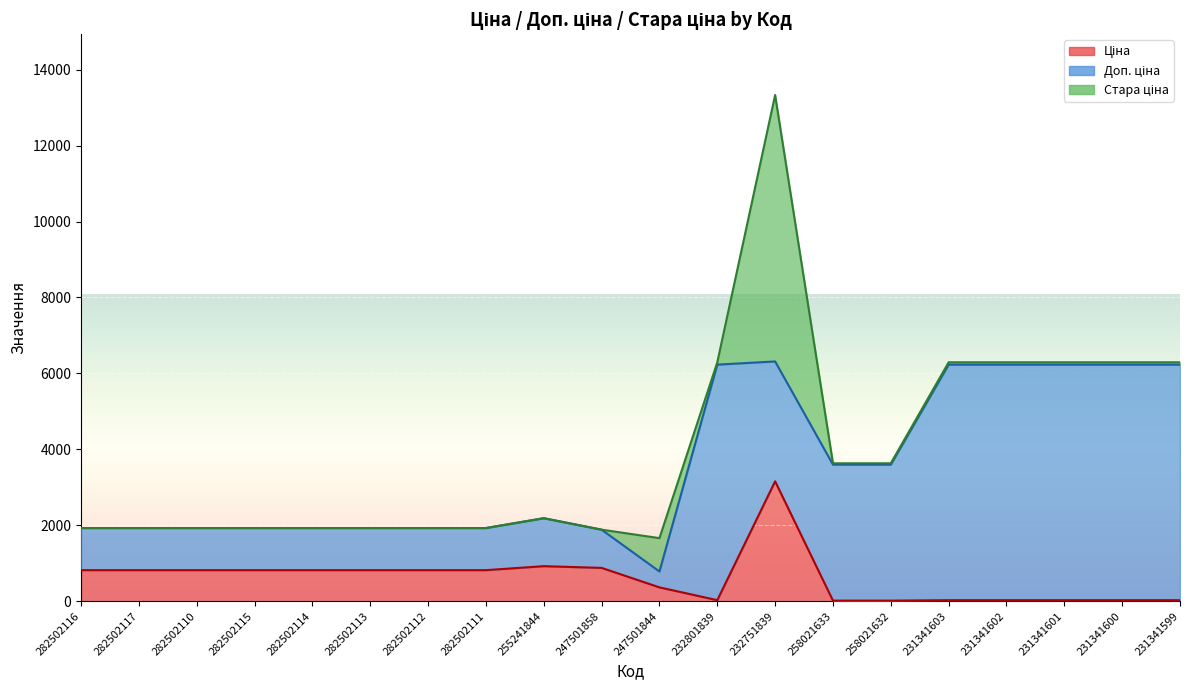

Which series has the largest total across all categories?

Доп. ціна